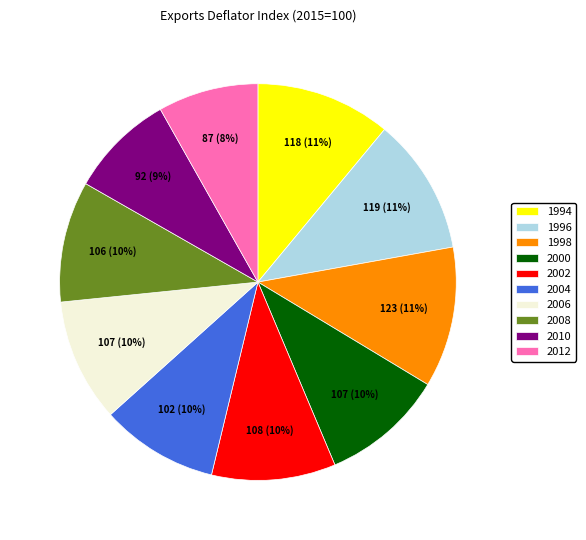

True or false: 2004 accounts for 22% of the total.

False